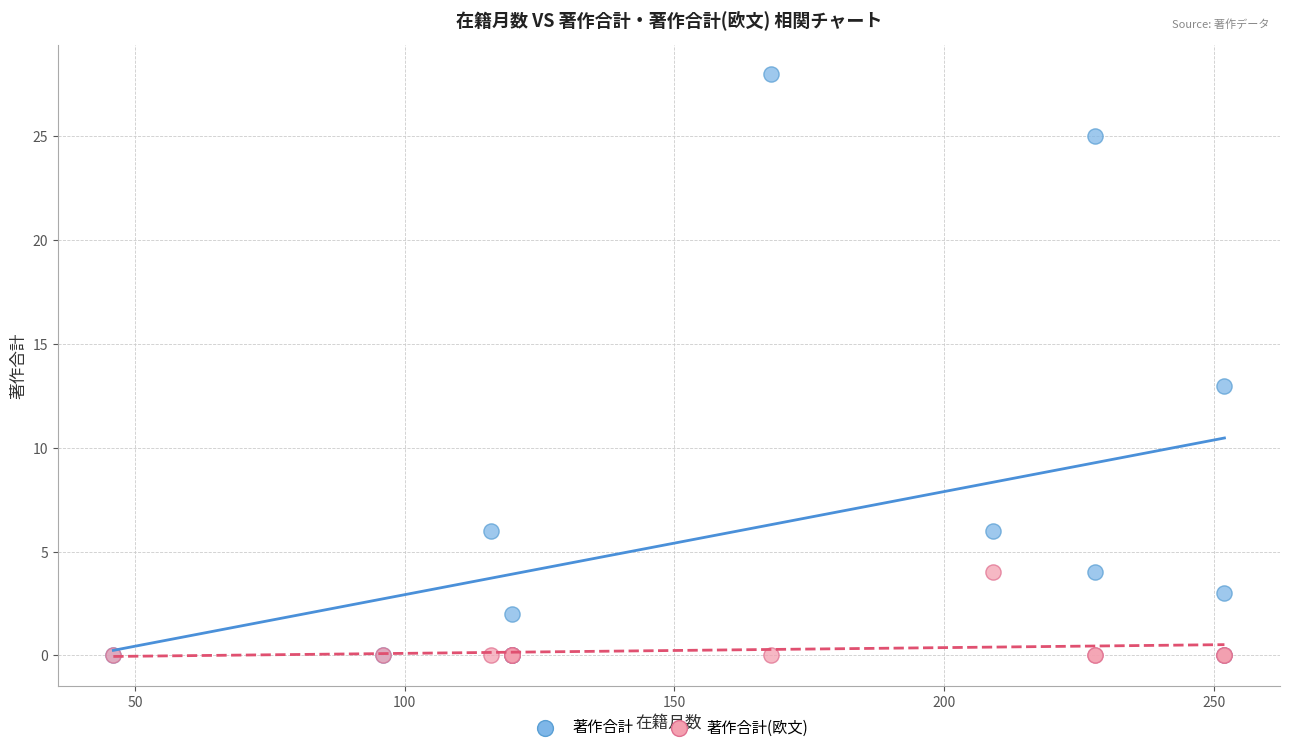

What are all the series names shown in the legend?

著作合計, 著作合計(欧文)